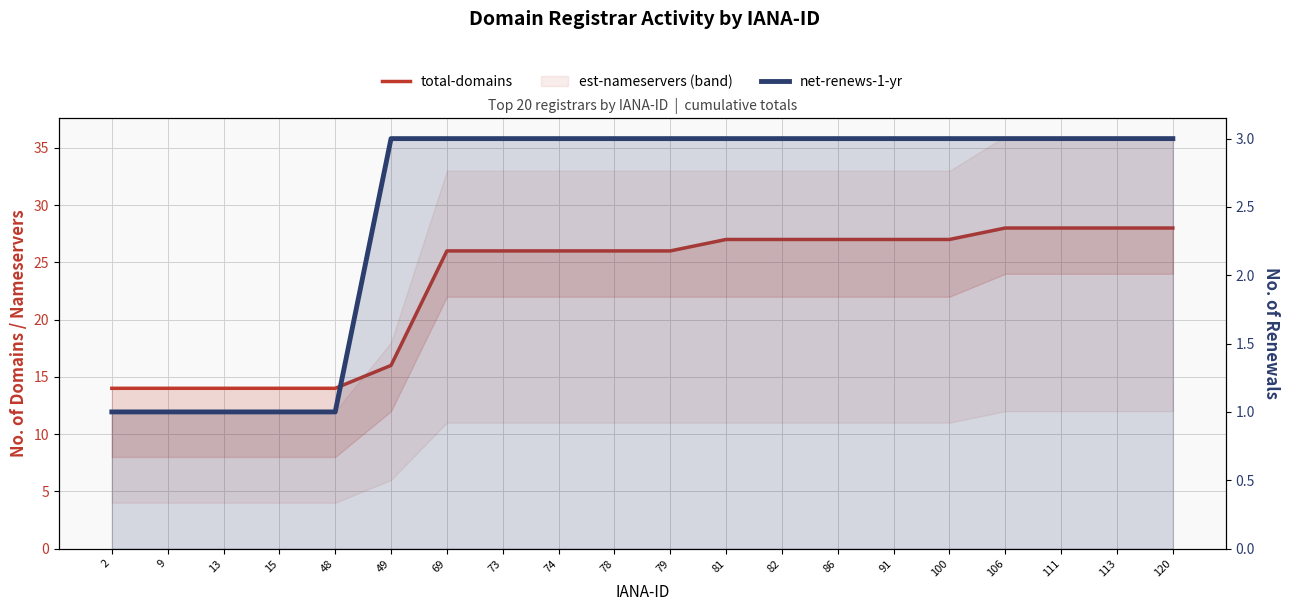

True or false: total-domains and net-renews-1-yr cross at least once.

False